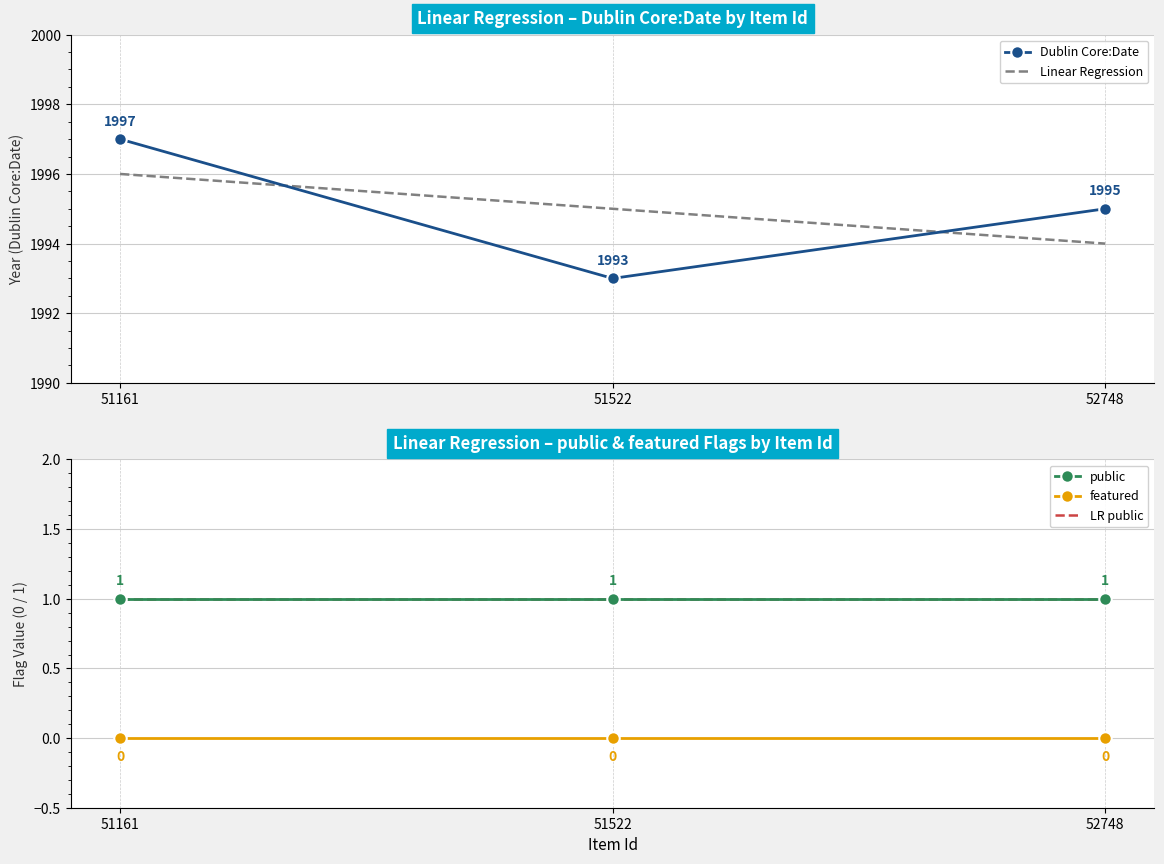

What are all the series names shown in the legend?

Dublin Core:Date, Linear Regression, public, featured, LR public